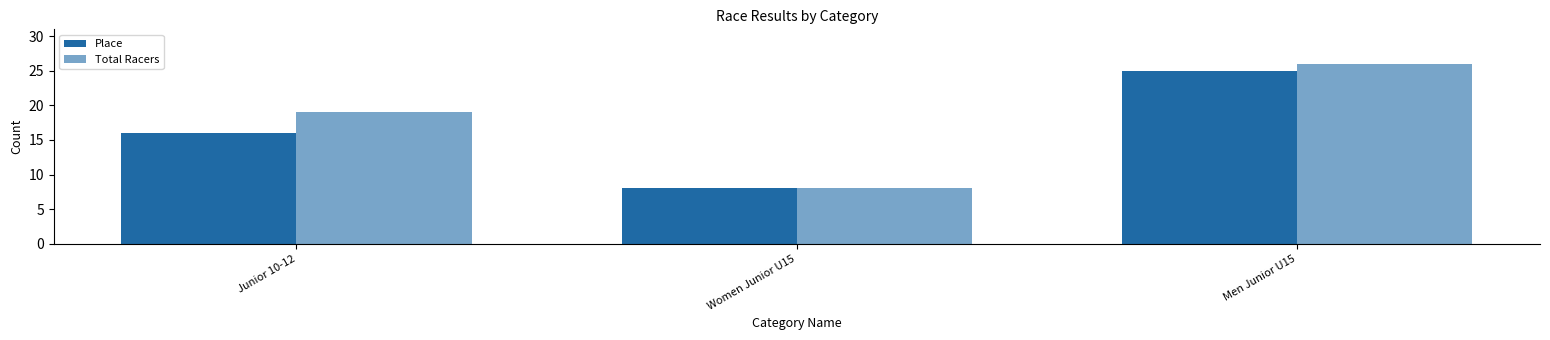

Is it true that Total Racers equals 10 at Men Junior U15?

False